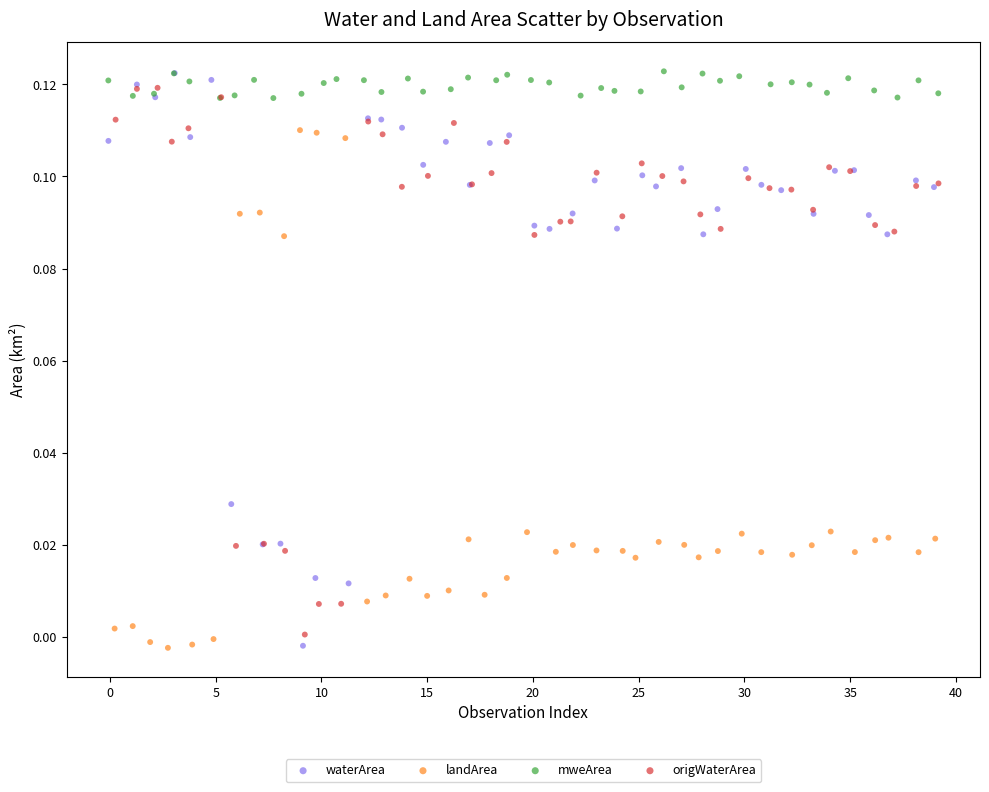

Which series has the widest spread of Y values?

waterArea